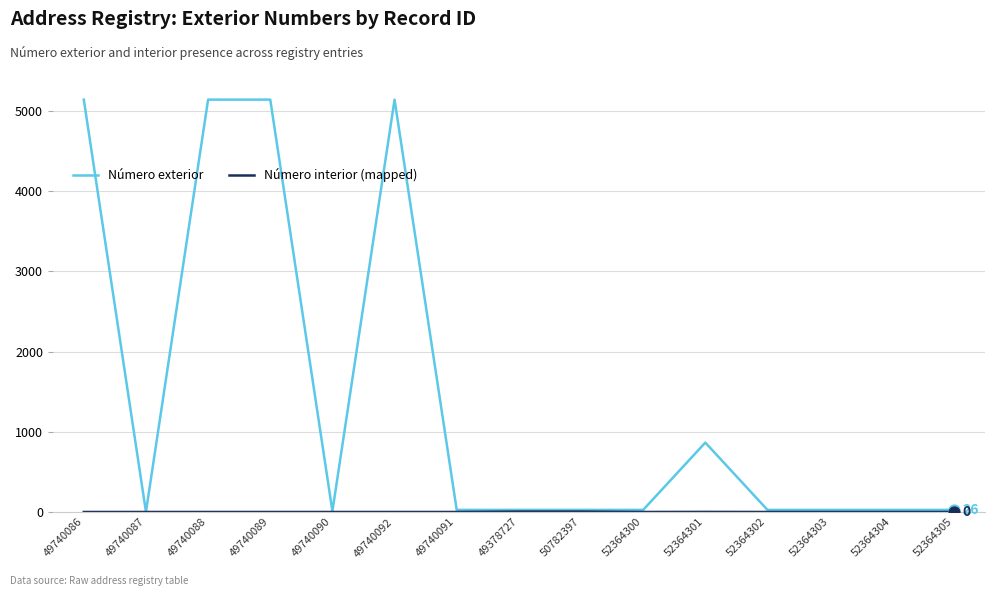

What is the total value across all series at 49740087?

1